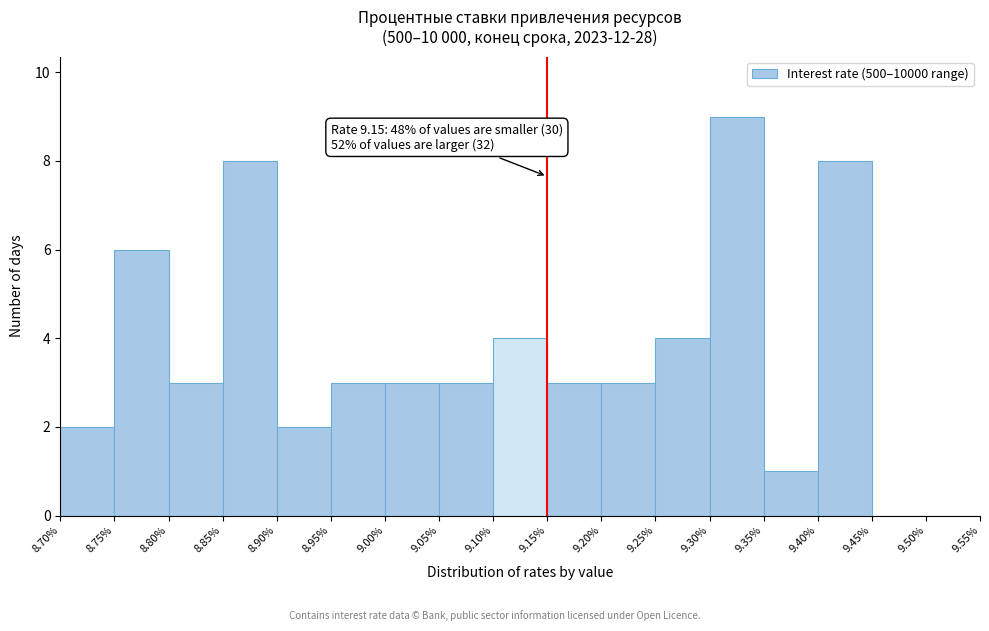

Which range on the x-axis has the tallest bar?

9.30% to 9.35%